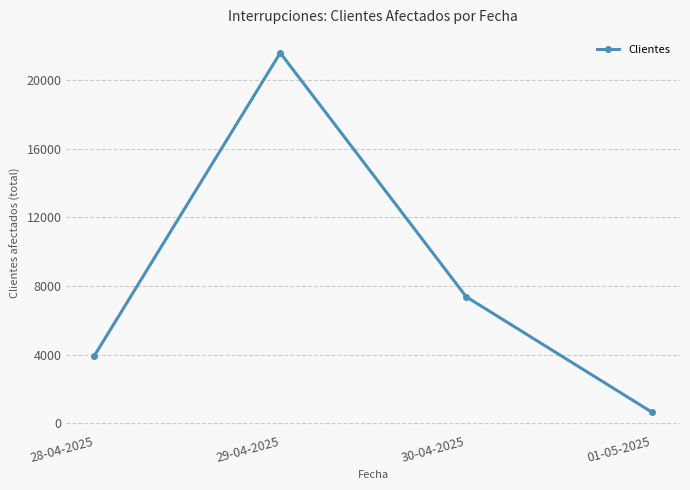

What is the ratio of the value at 28-04-2025 to the value at 30-04-2025?

0.5